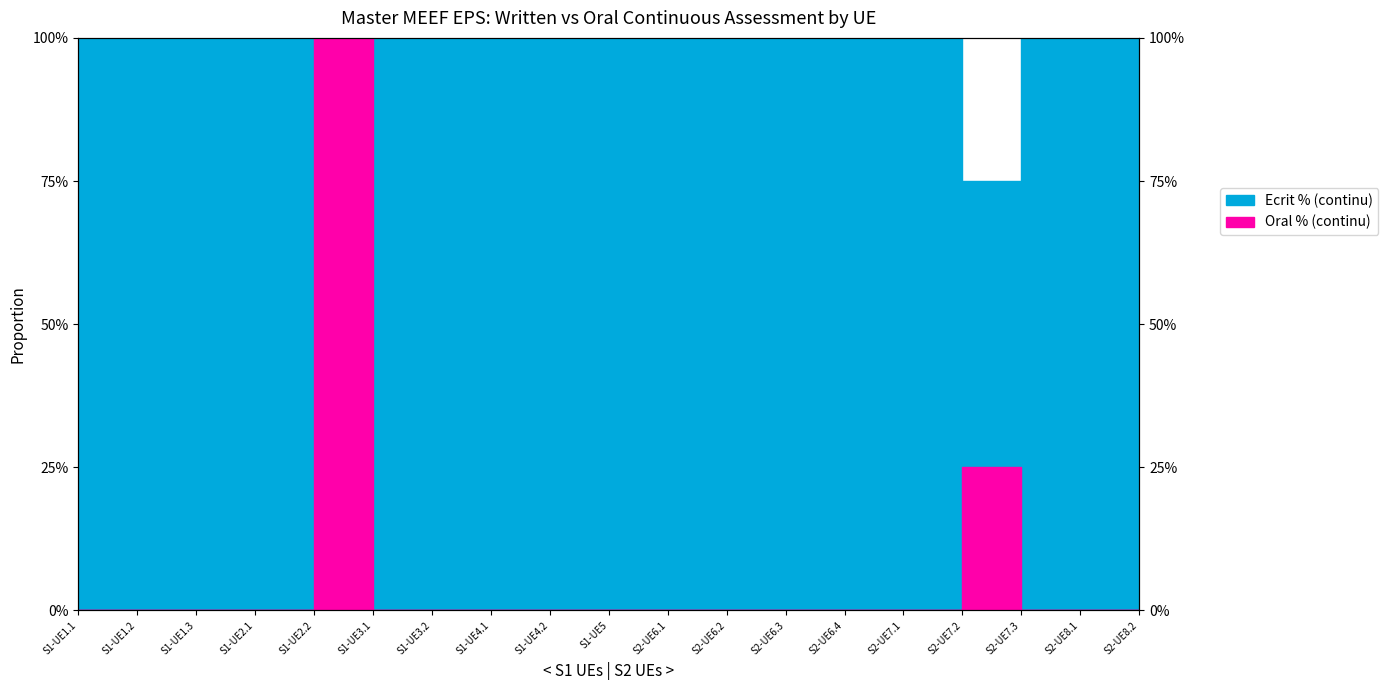

How many intersections are there between Ecrit % (continu) and Oral % (continu)?

2